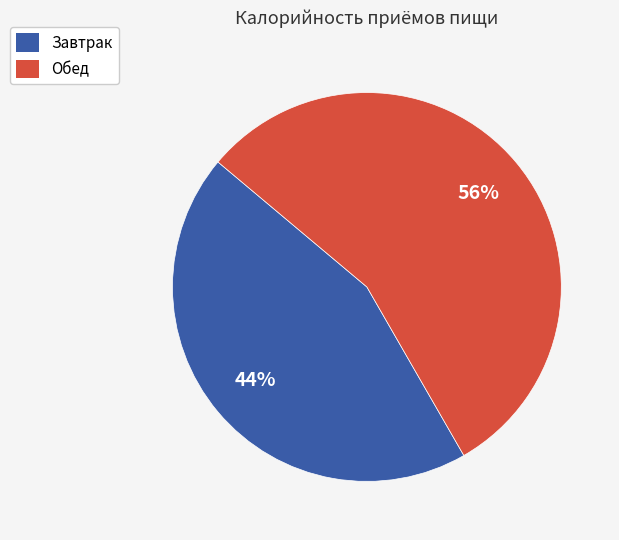

Which slice is the smallest?

Завтрак